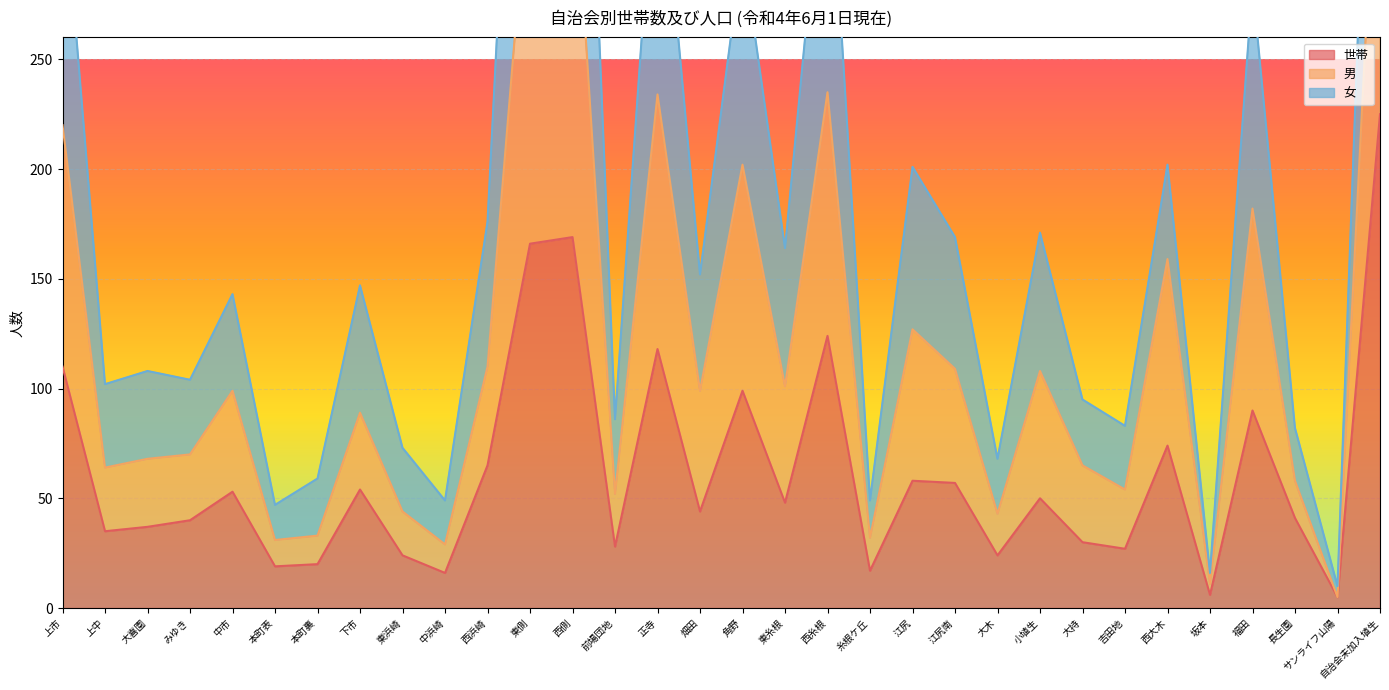

What is the difference between the highest and lowest values at 上市?

227